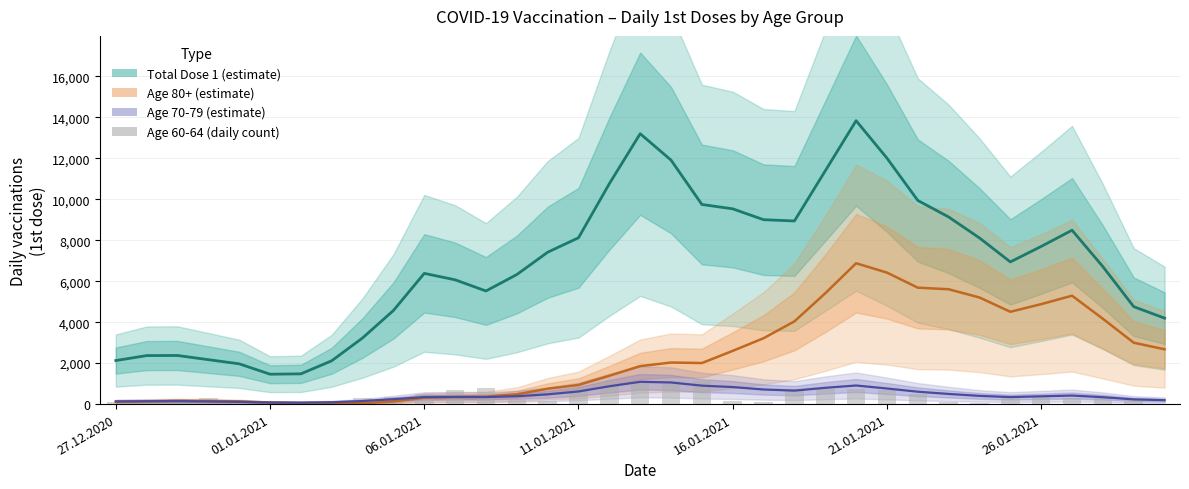

The Dose 1 (60-64) raw series shows 173.0 at 01.01.2021. True or false?

True